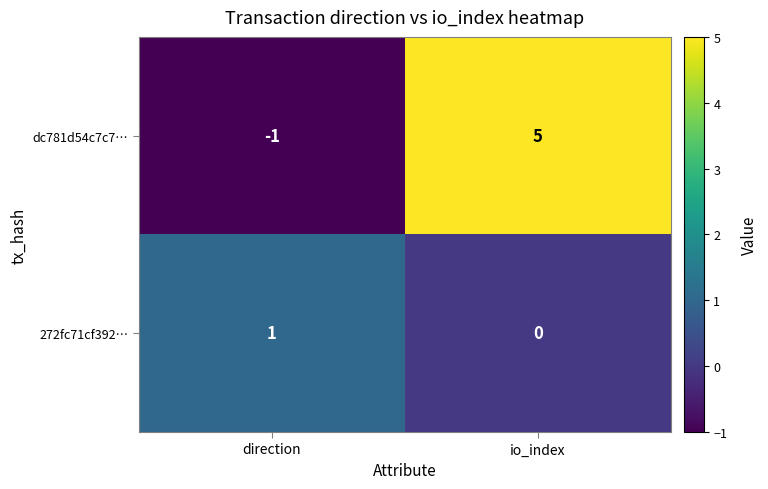

The value of 272fc71cf392… at io_index is -1. True or false?

False